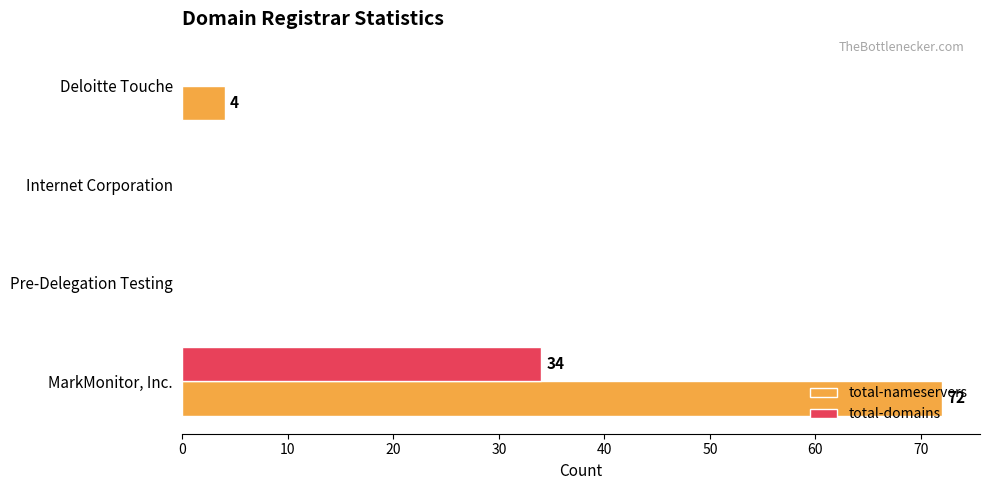

The value of total-nameservers at Deloitte Touche is 4. True or false?

True